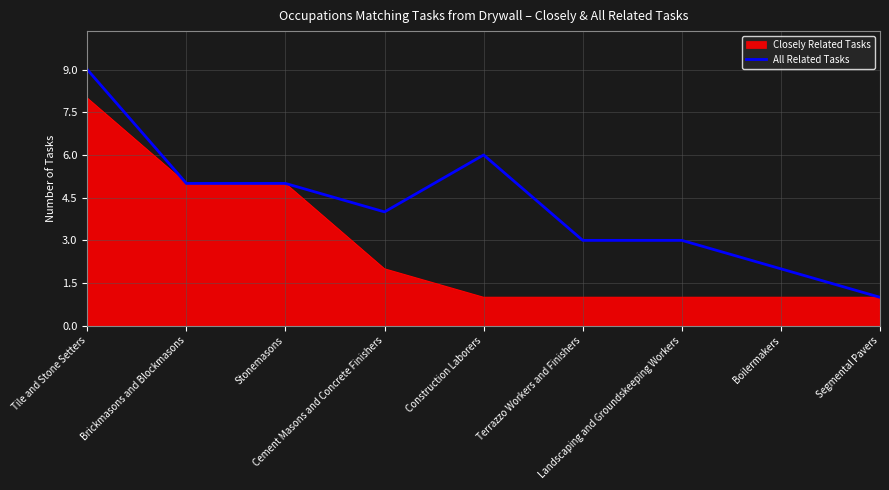

Rank the series by their average value, from lowest to highest.

Closely Related Tasks, All Related Tasks